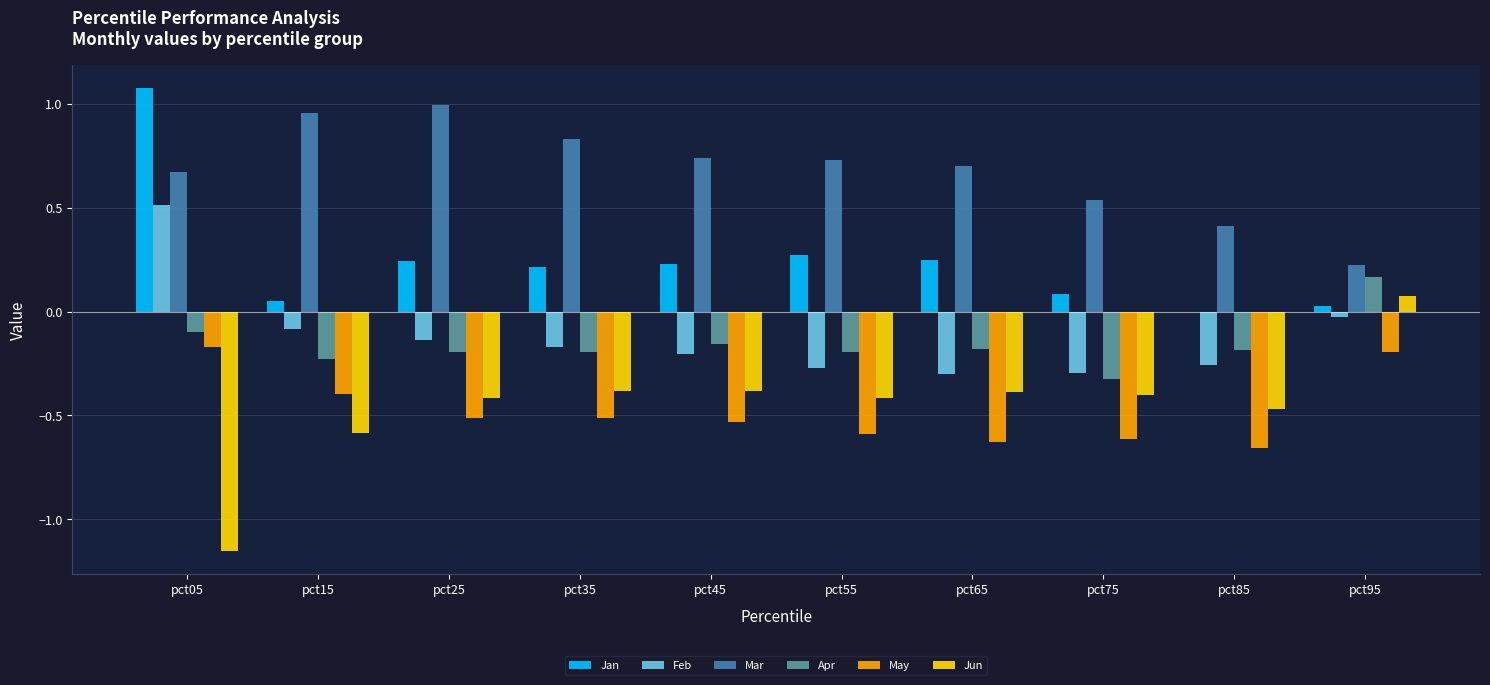

What is the sum of all Mar values?

6.8